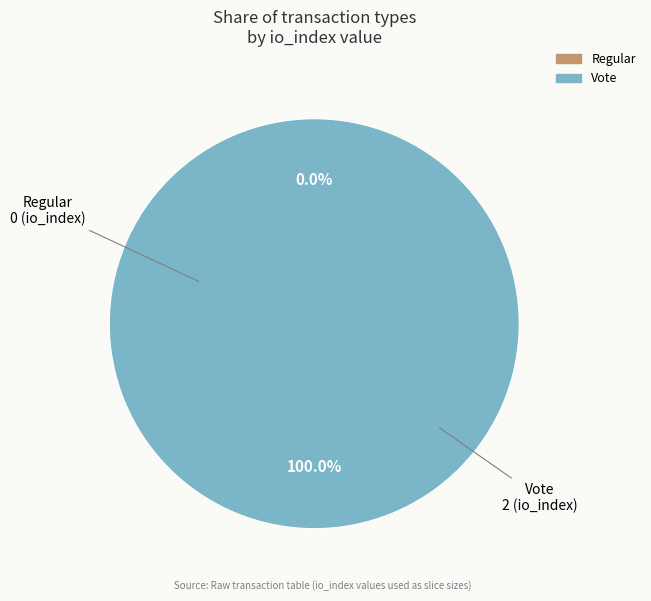

The Regular slice represents 11% of the pie. True or false?

False